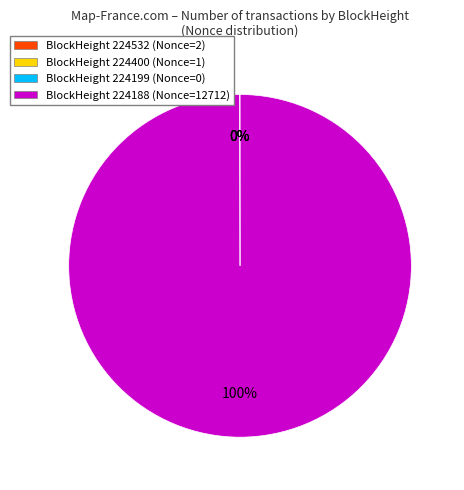

Is there any slice that represents more than half of the pie?

Yes